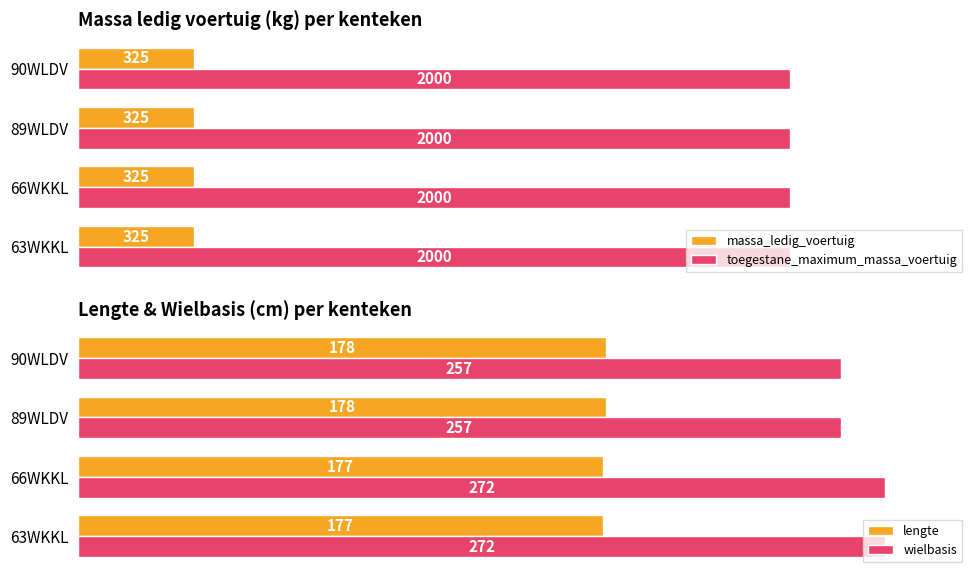

Does the chart contain stacked bars?

No